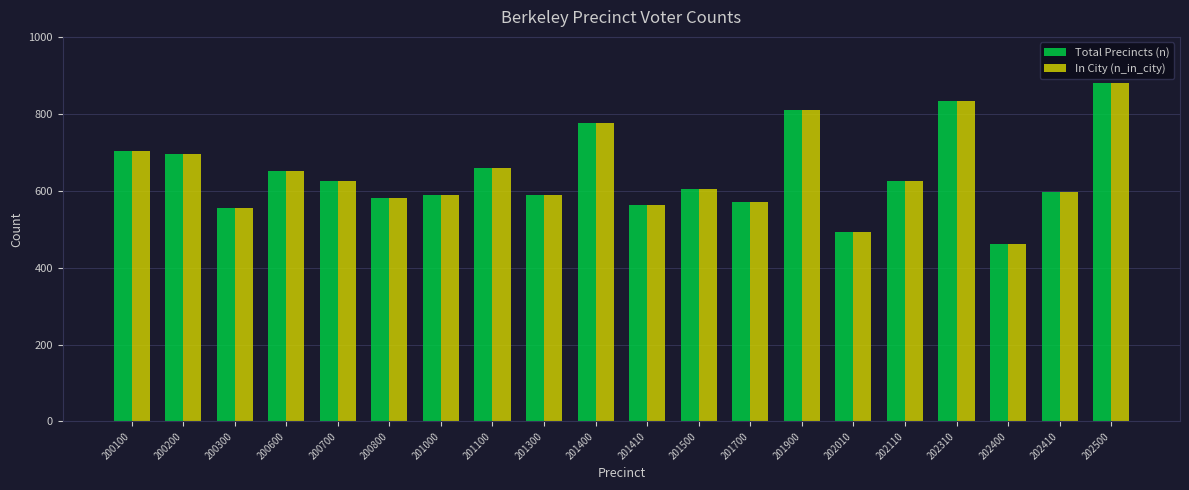

The Total Precincts (n) series shows 175 at 200300. True or false?

False